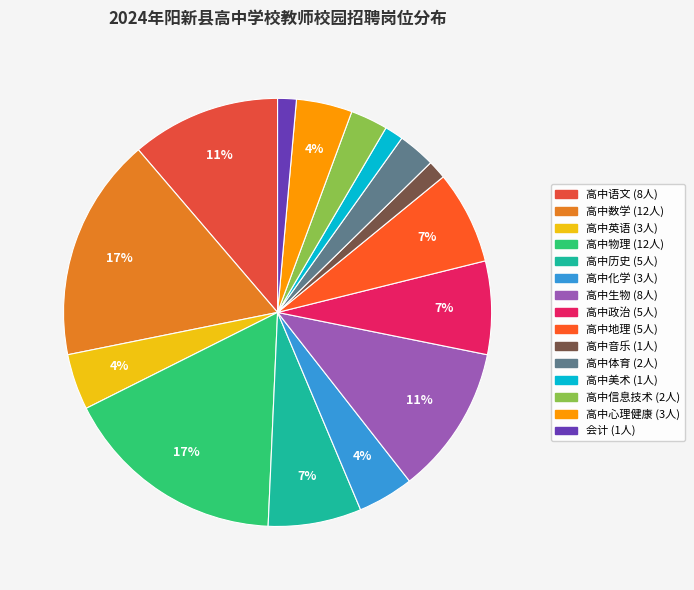

To the nearest percent, what is the combined percentage of 高中美术 and 高中音乐?

3%